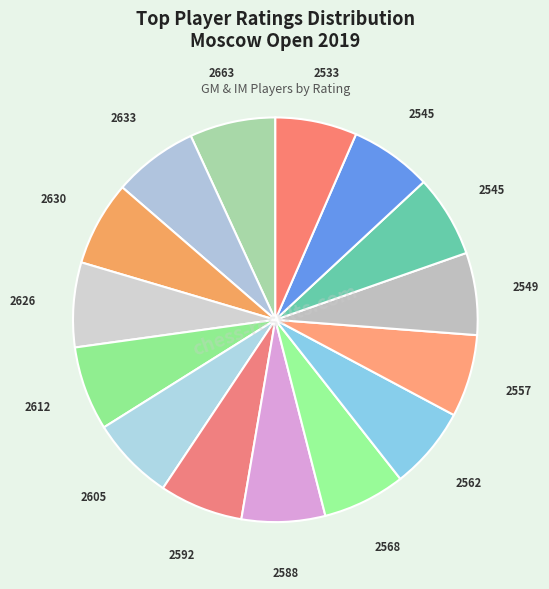

Count the number of slices in the pie.

15